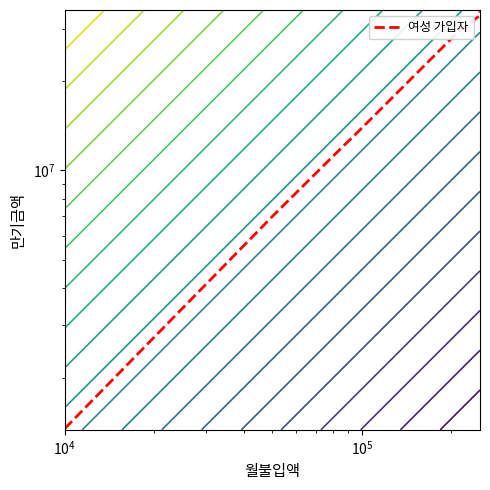

Count the number of categories in the chart.

7